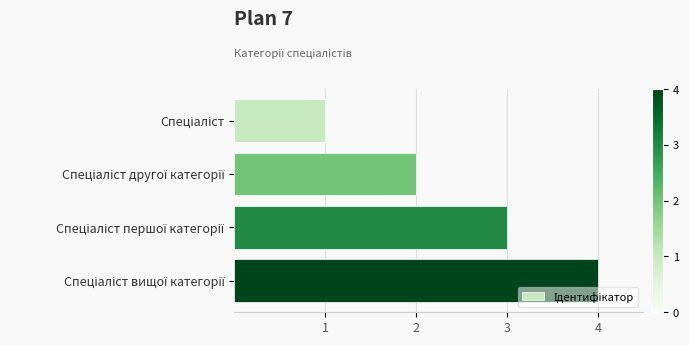

What is the sum of all values?

10